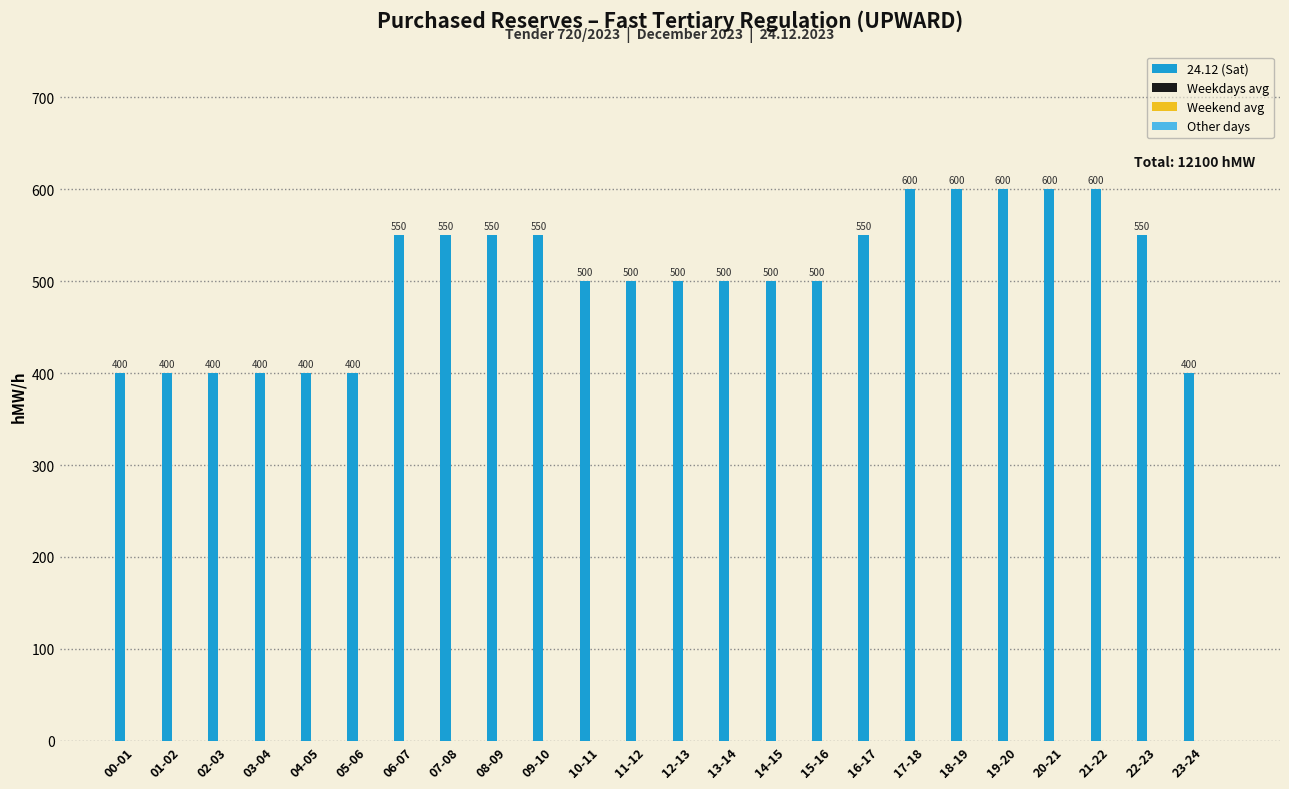

Count the values in the range 400 to 550.

19